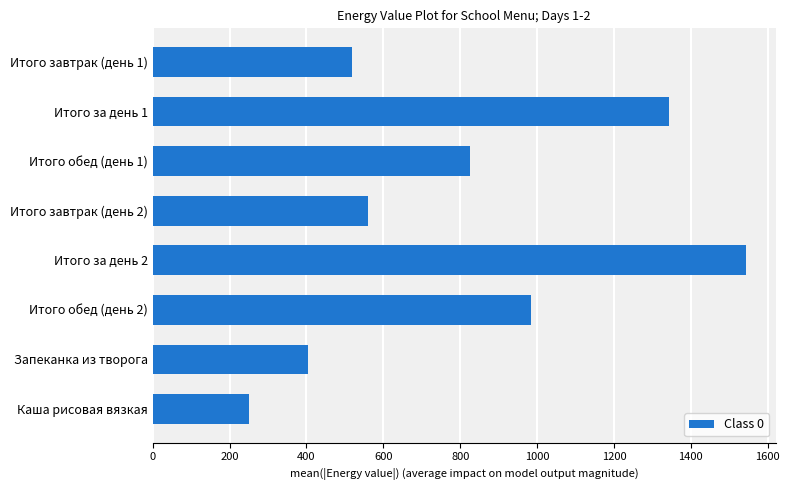

What is the ratio of the value at Итого за день 1 to the value at Итого завтрак (день 1)?

2.6